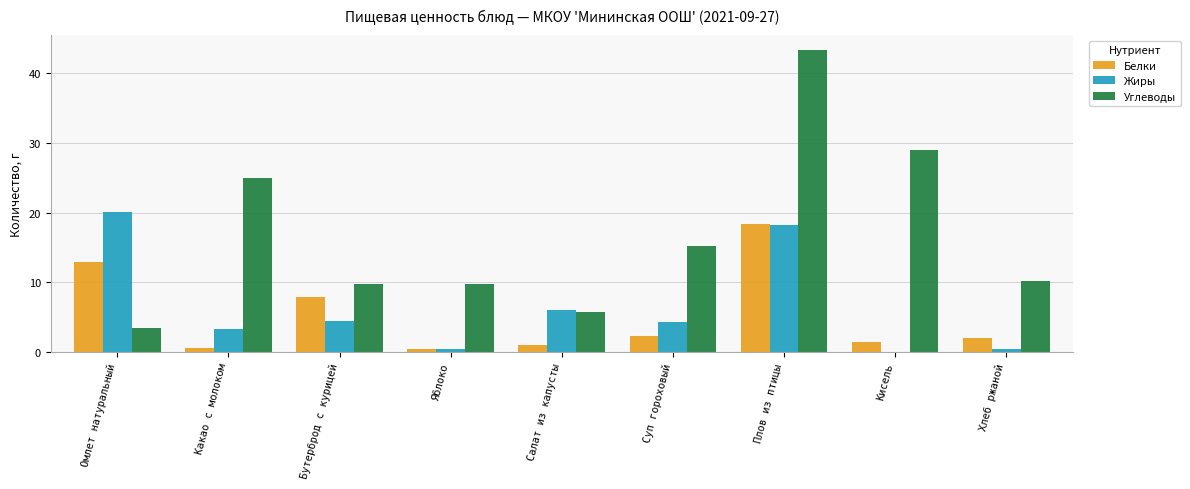

Between Кисель and Хлеб ржаной, which series saw the biggest shift?

Углеводы